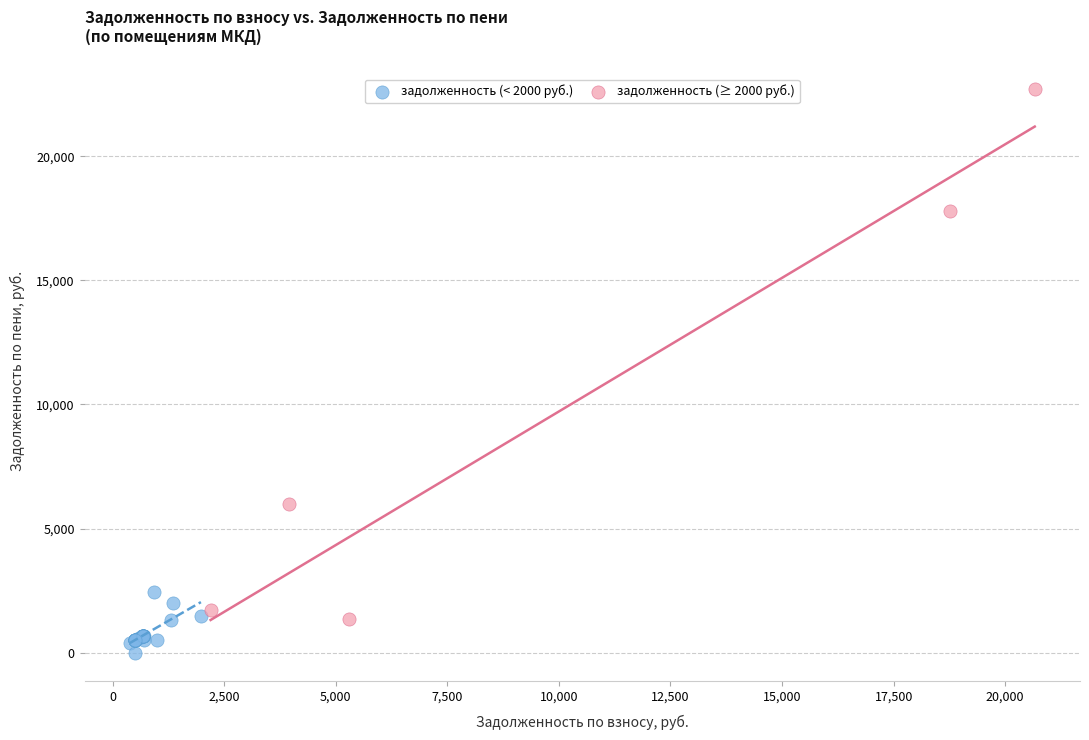

Which series contains the highest Y value?

задолженность (≥ 2000 руб.)